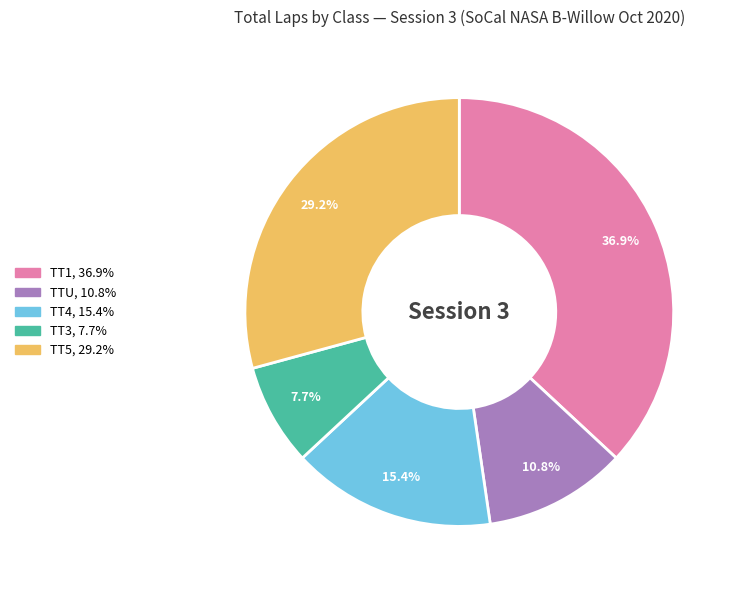

Is there a majority slice in this chart?

No